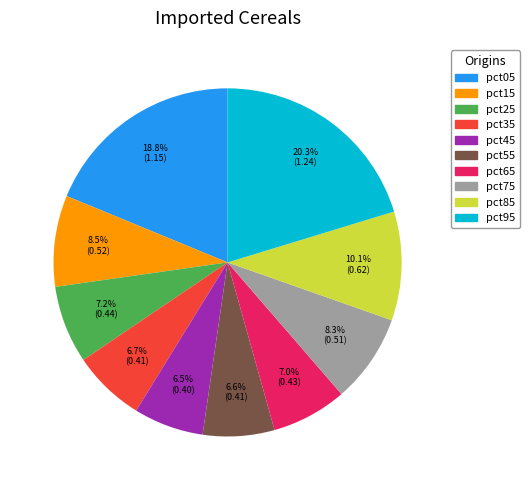

Is pct95 the majority of the pie?

No